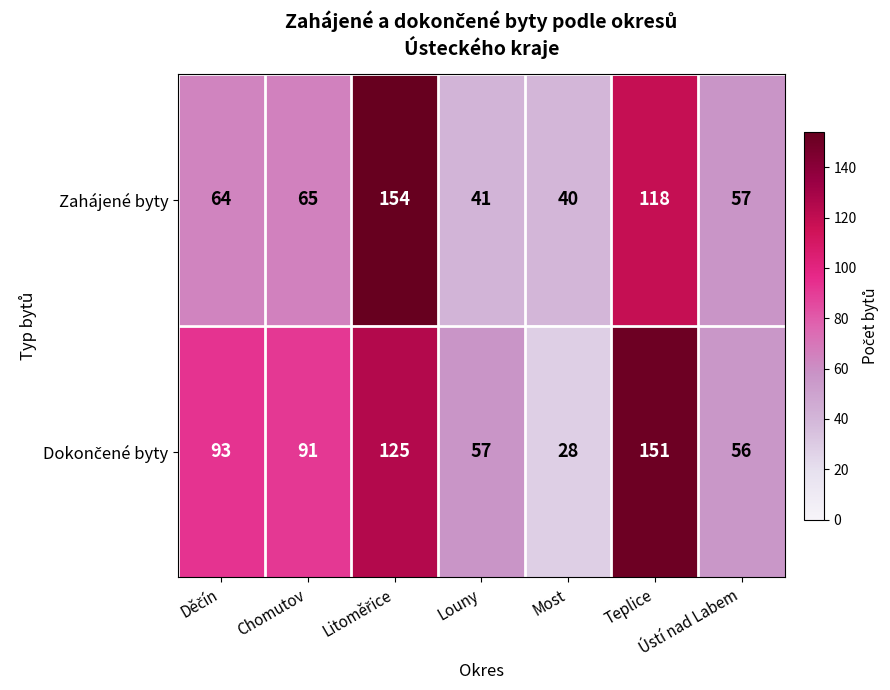

What is the difference between the maximum and minimum values in the Zahájené byty series?

114